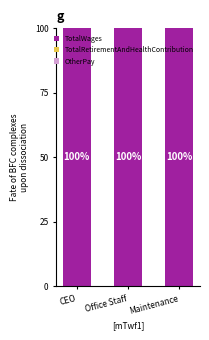

Which has a higher value, CEO or Office Staff?

CEO